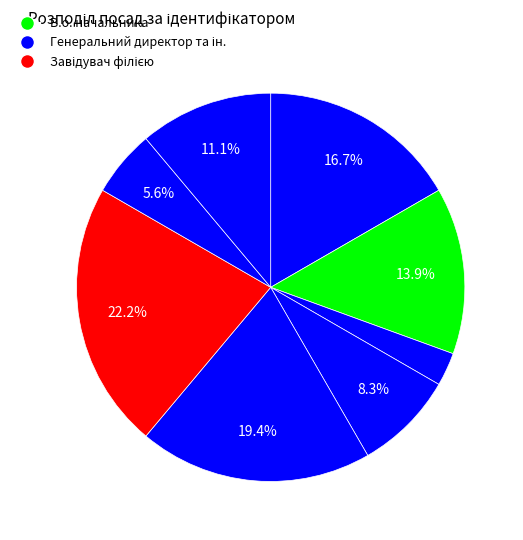

How many segments does this pie chart have?

8